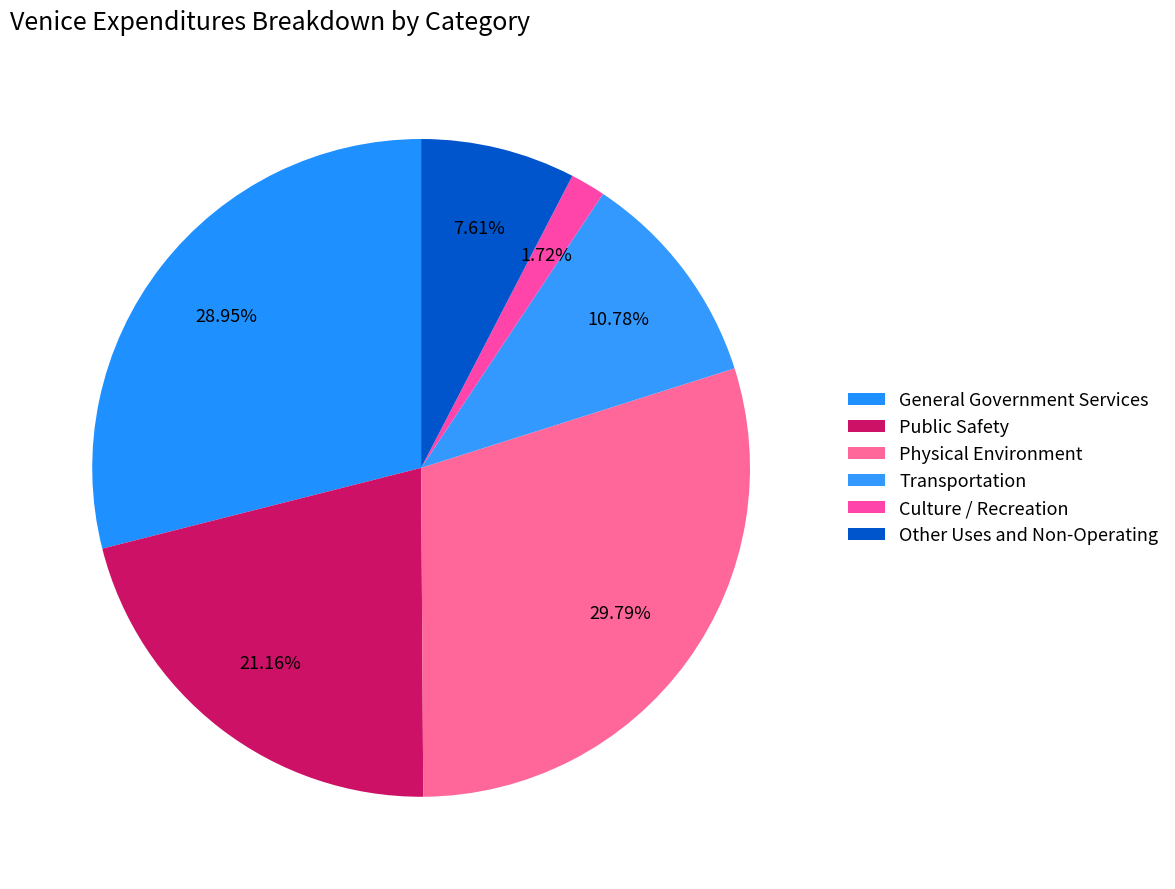

Which category has the smallest portion of the pie?

Culture / Recreation